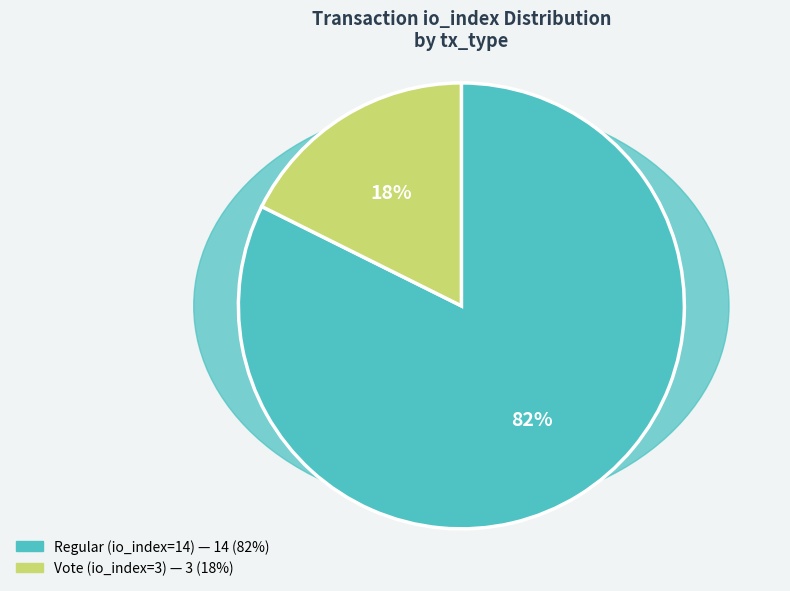

Approximately how many times larger is the value at Regular (io_index=14) compared to Vote (io_index=3)?

4.7